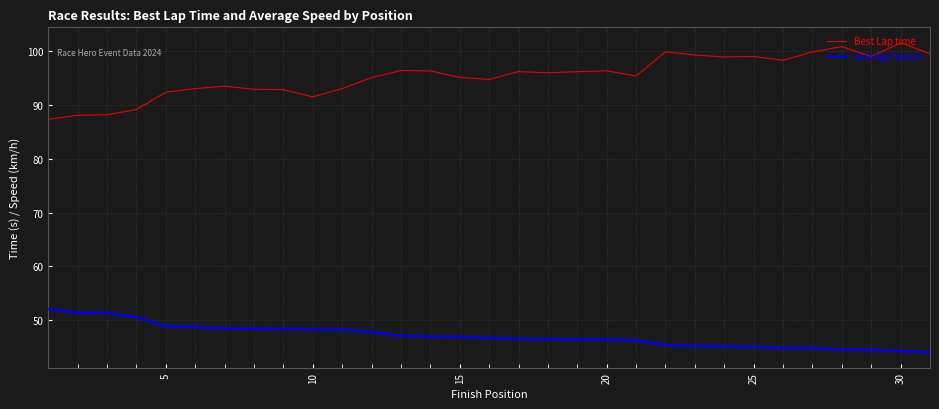

What is the difference between the maximum and second lowest values in the Best Lap time series?

13.5